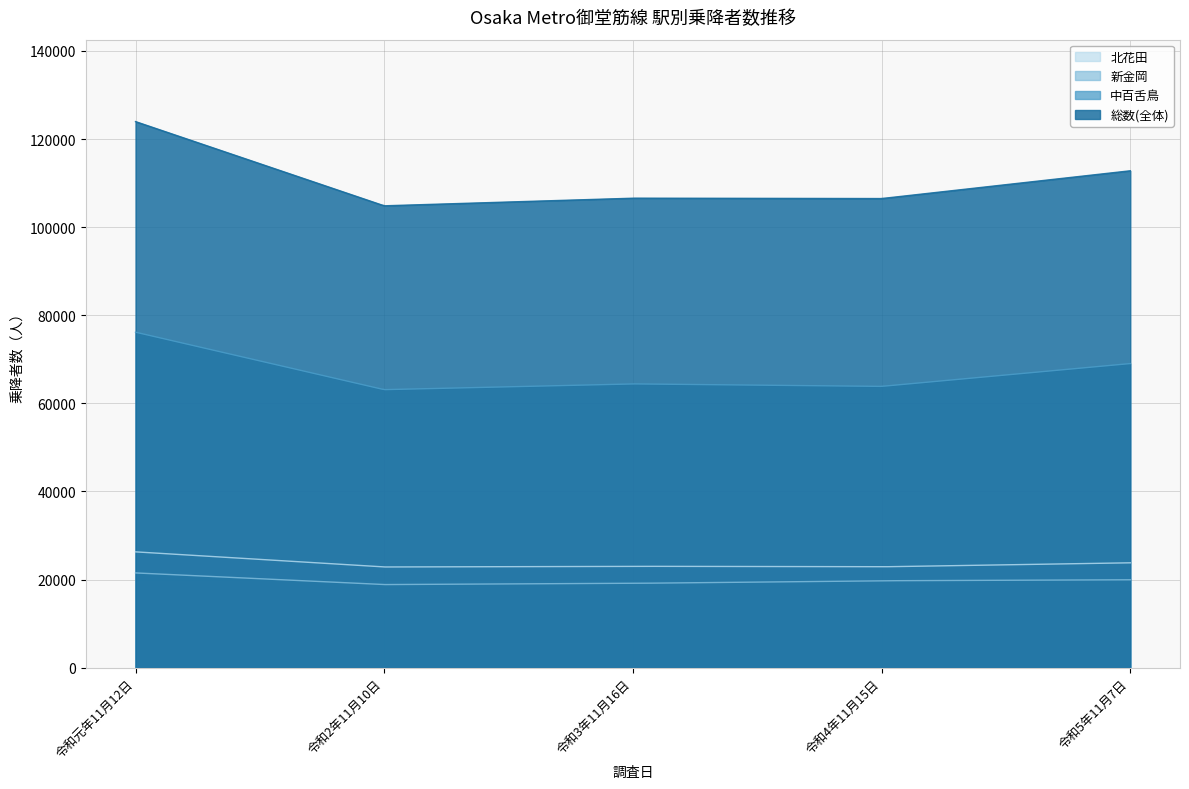

At which label does 新金岡 first exceed 19736?

令和元年11月12日